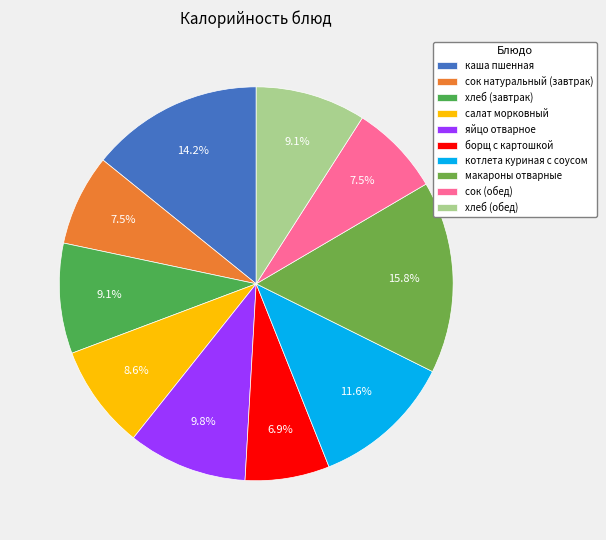

To the nearest percent, what percentage of the pie is яйцо отварное?

10%